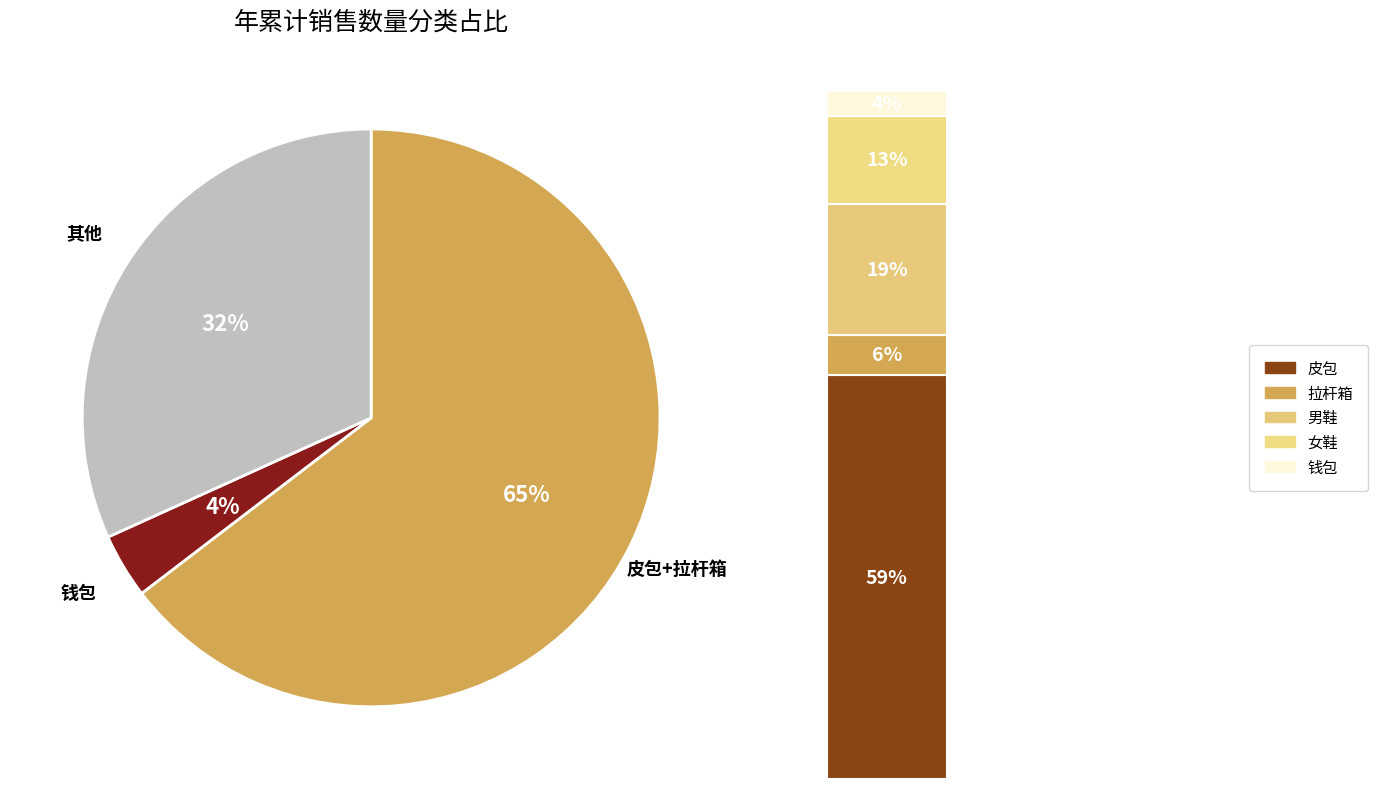

What is the majority slice?

皮包